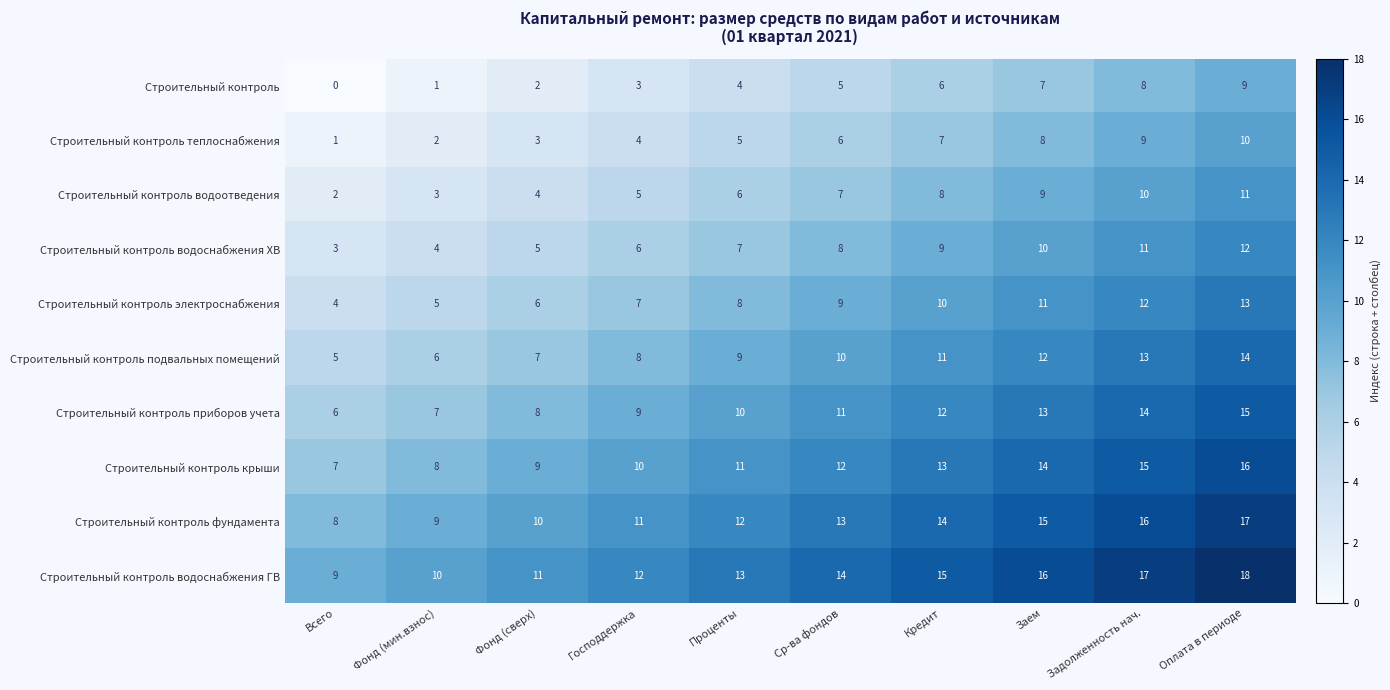

What is the difference between the highest and lowest values at Оплата в периоде?

9